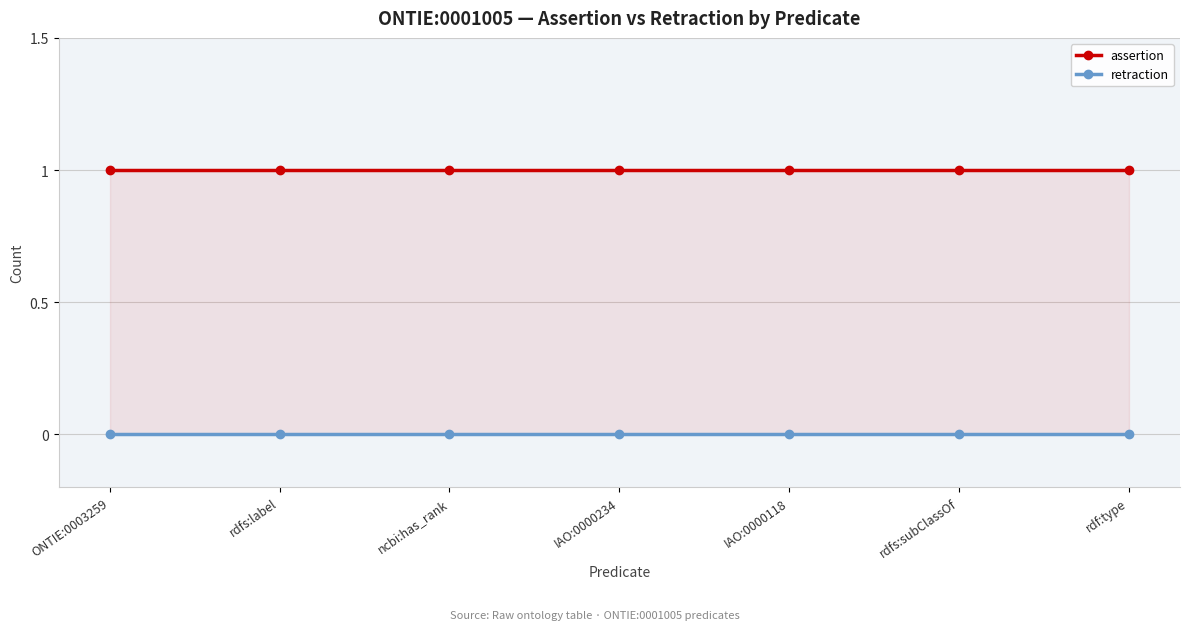

Which series has the largest total across all categories?

assertion